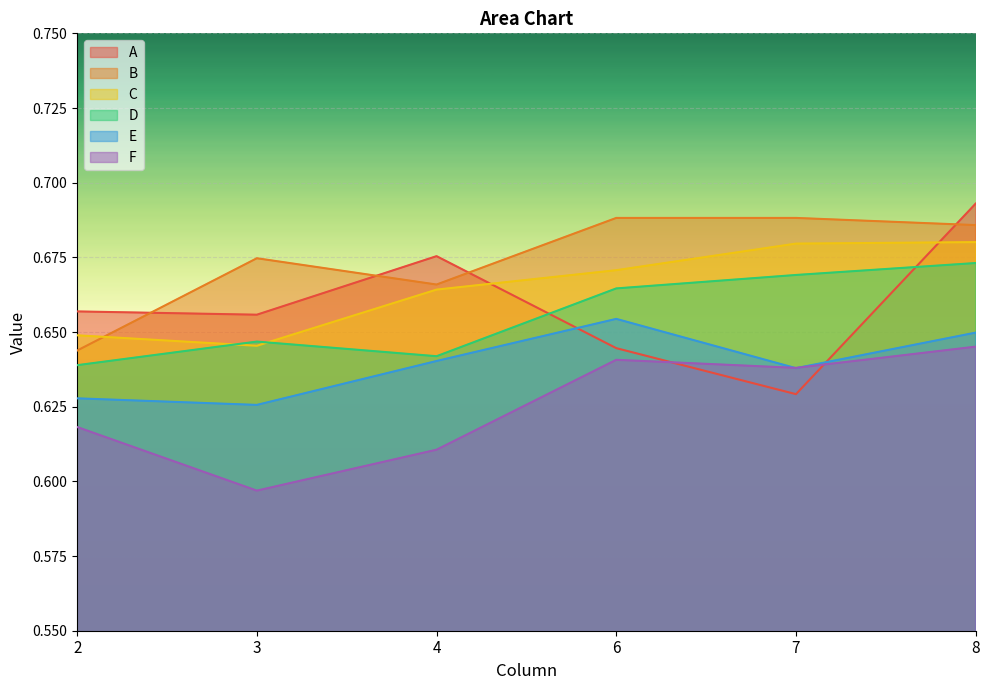

True or false: D has a value of 1.0 at 4.

False